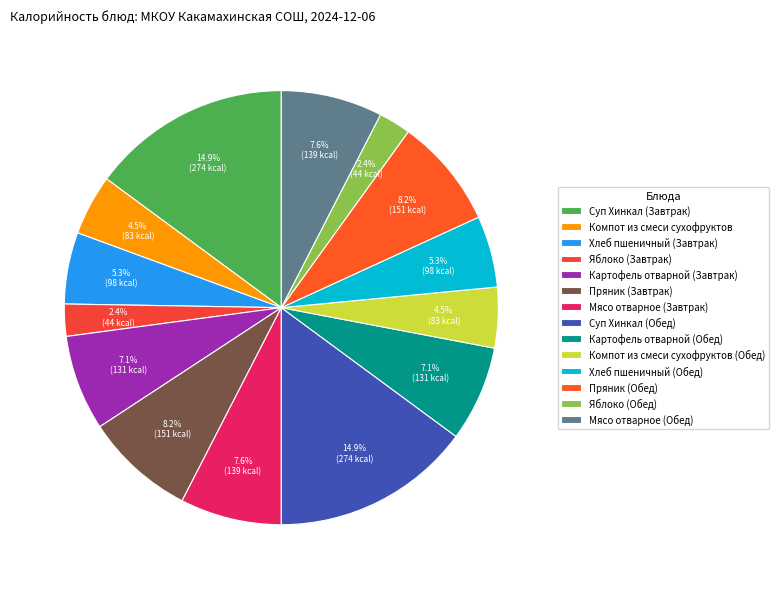

To the nearest percent, what is the difference between the Компот из смеси сухофруктов and Хлеб пшеничный (Обед) slice percentages?

1%